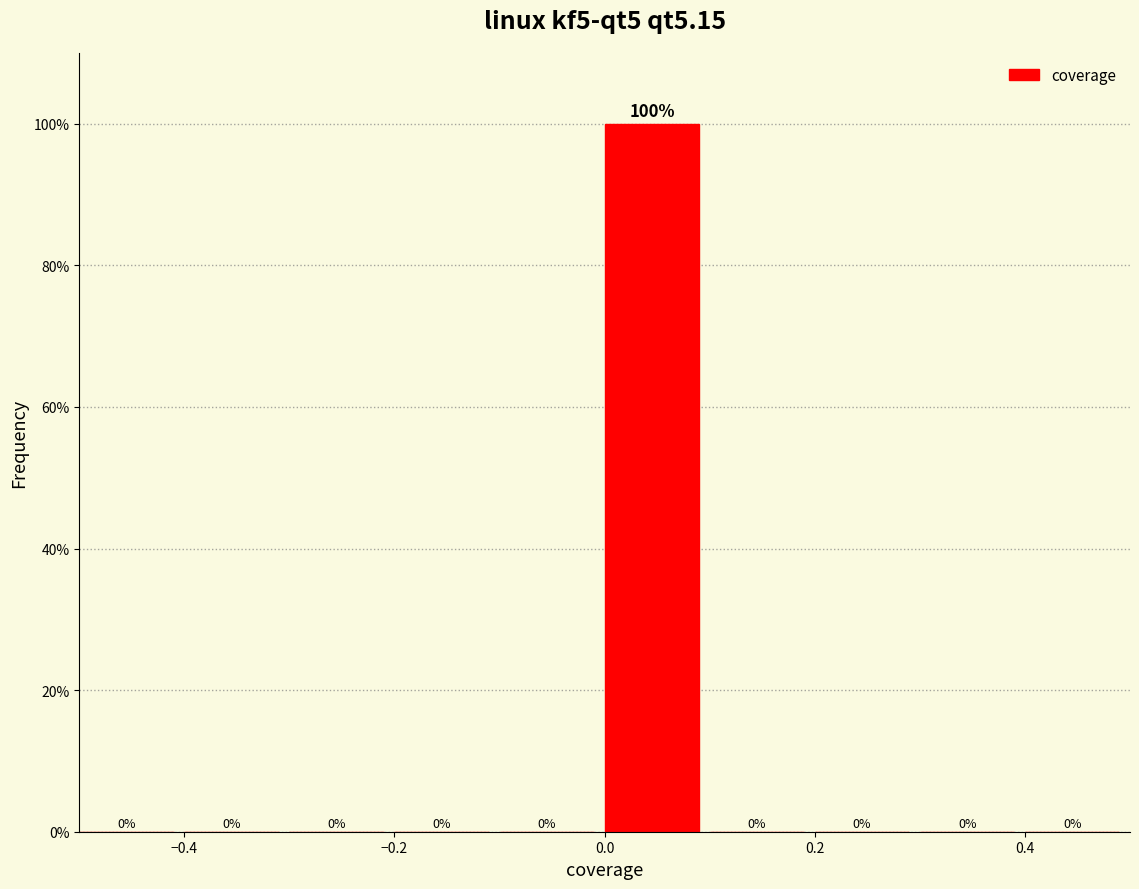

Over which range of the x-axis is the bar tallest?

0.0 to 0.1